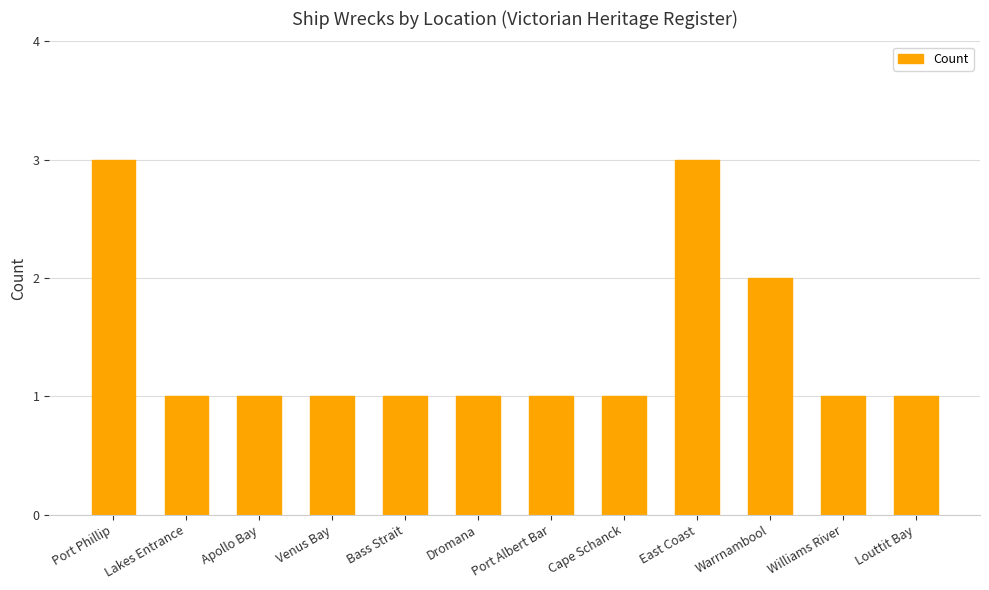

Reading left to right, list all the values displayed in this chart.

Port Phillip=3	Lakes Entrance=1	Apollo Bay=1	Venus Bay=1	Bass Strait=1	Dromana=1	Port Albert Bar=1	Cape Schanck=1	East Coast=3	Warrnambool=2	Williams River=1	Louttit Bay=1